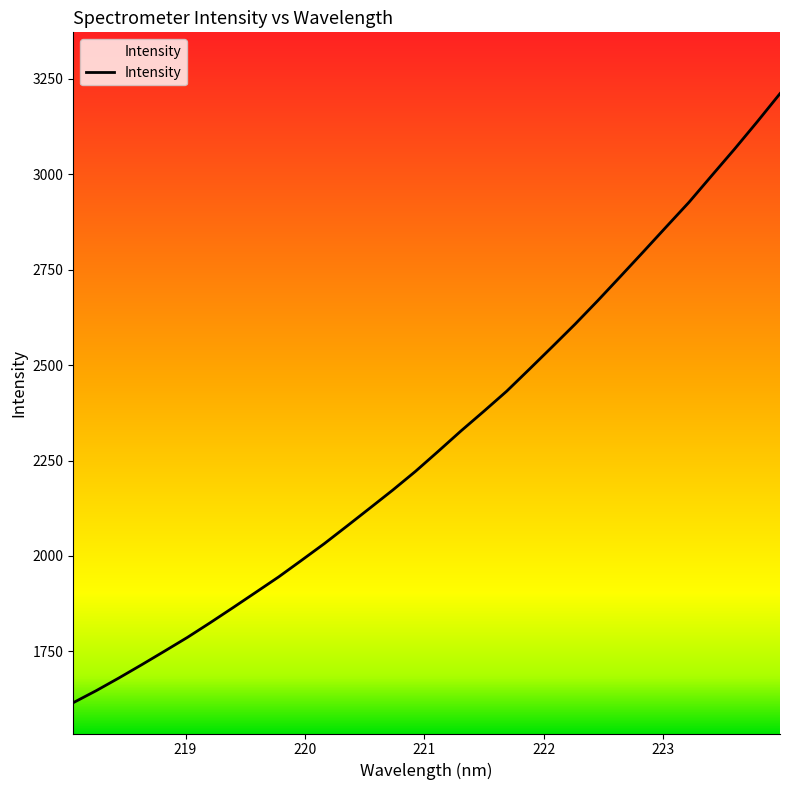

What is the greatest value displayed?

3211.5